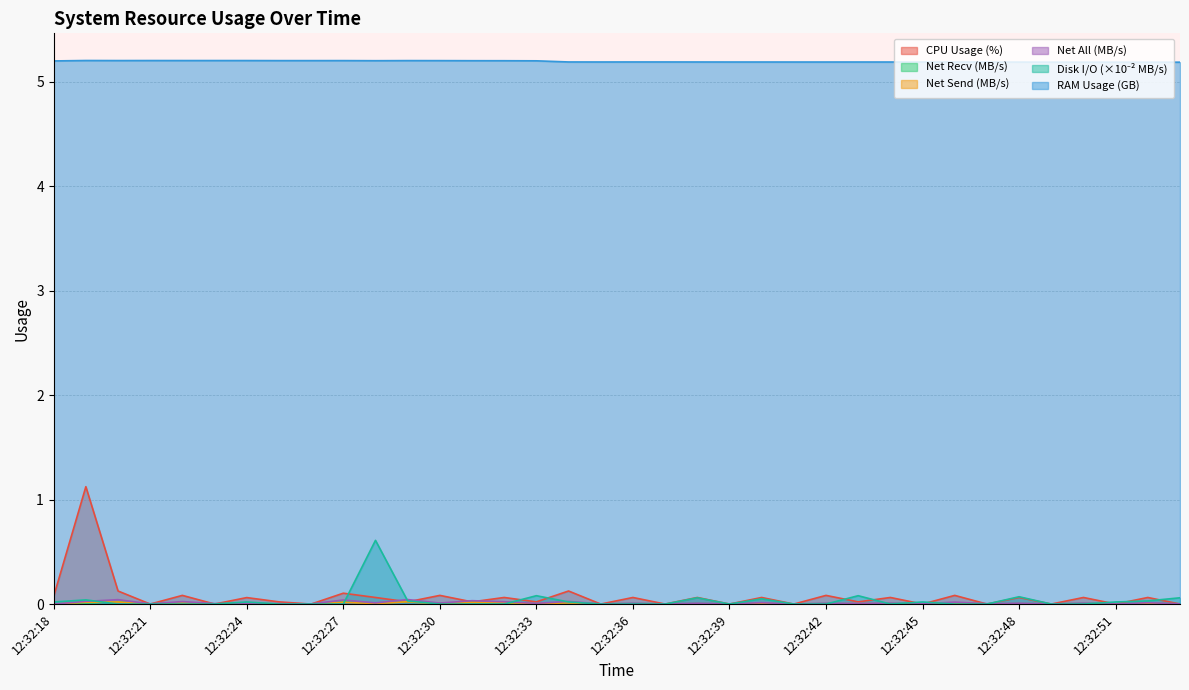

How many interior local peaks does the ram_usage series have?

7